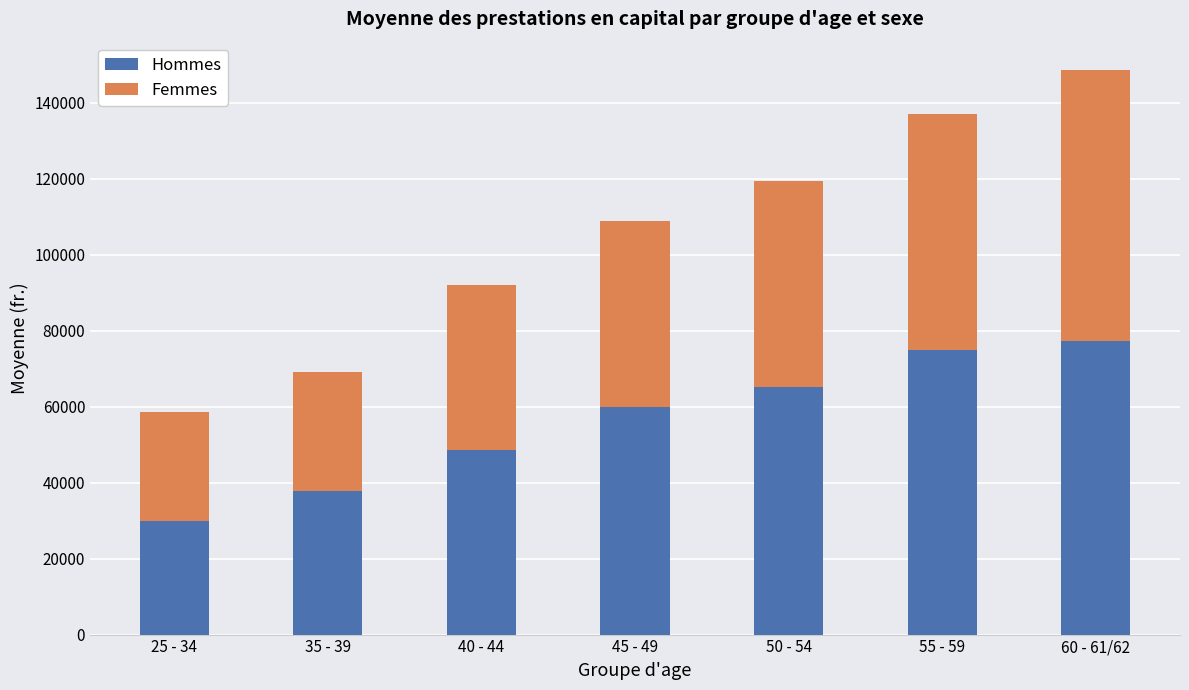

Is it true that Hommes equals 37901.4 at 35 - 39?

True